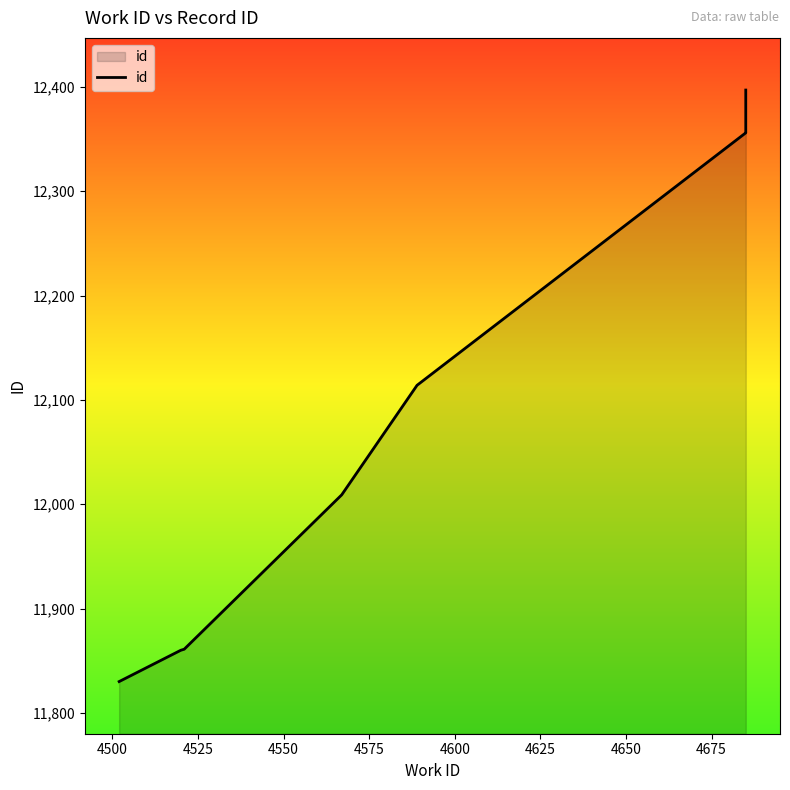

Reading left to right, extract all data points from this chart.

11830	11860	11861	12009	12114	12356	12357	12358	12397